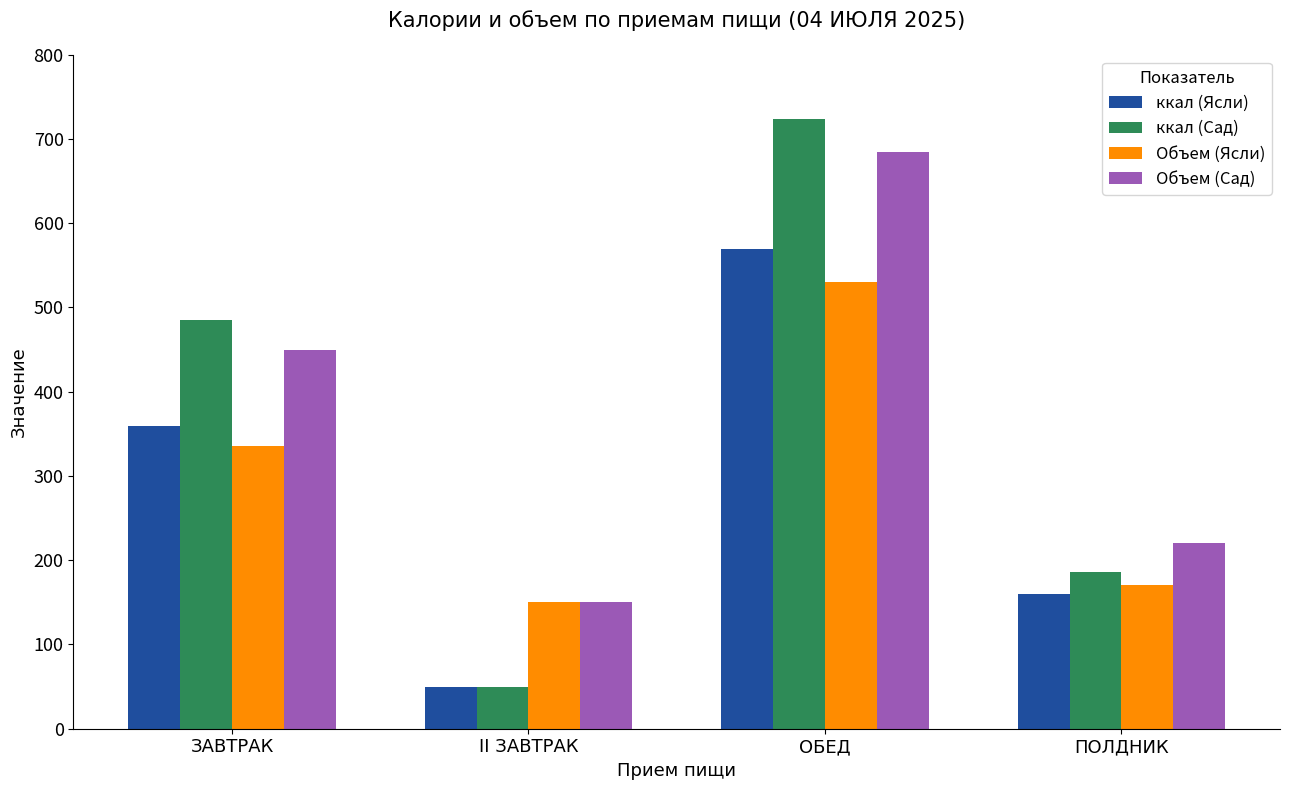

What is the label of the 1st bar from the left?

ЗАВТРАК